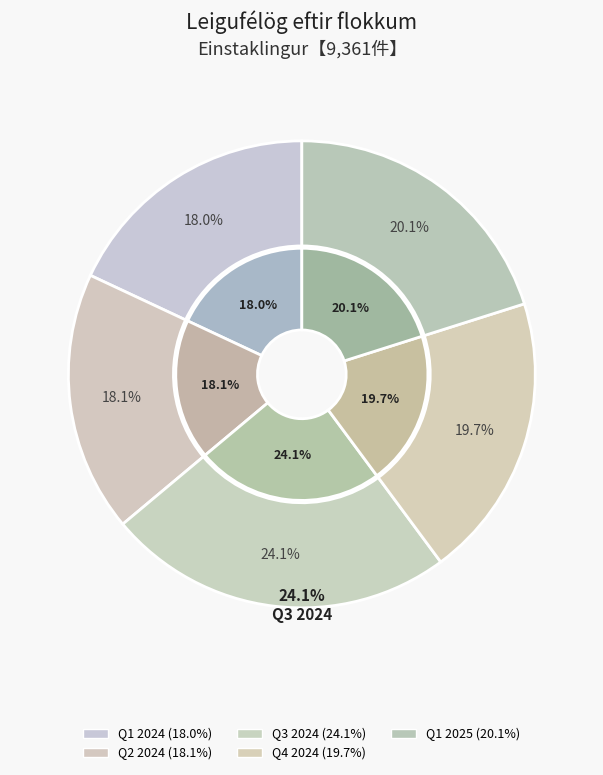

How many slices are in this pie chart?

5